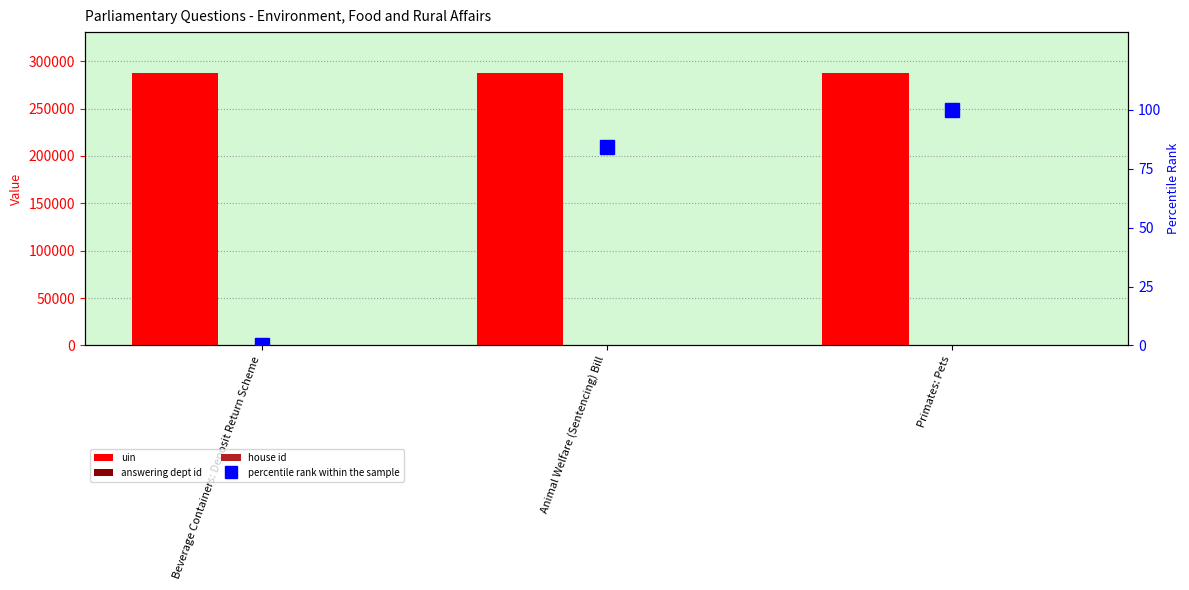

Is the value of answering dept id at Primates: Pets greater than the value of house id at Animal Welfare (Sentencing) Bill?

Yes